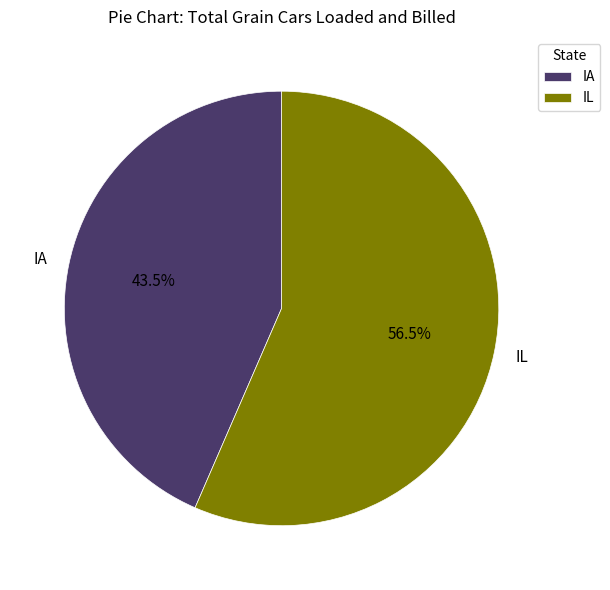

Rank the categories by value from lowest to highest.

IA, IL